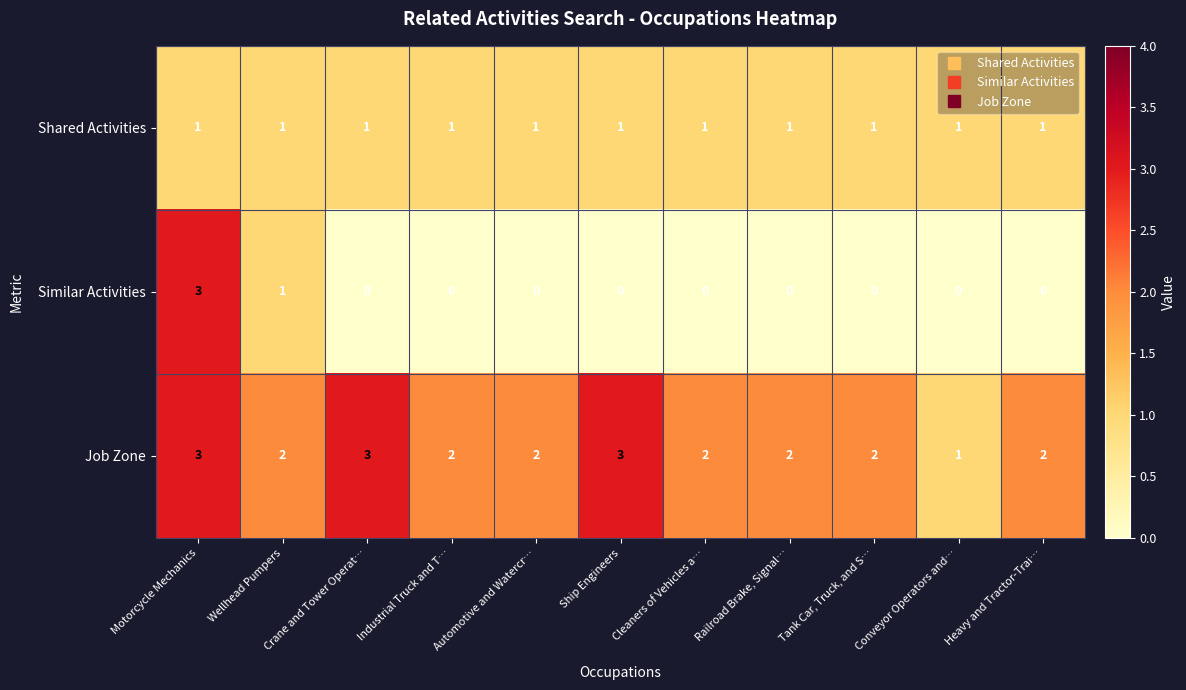

At how many categories does at least one series exceed 0?

11